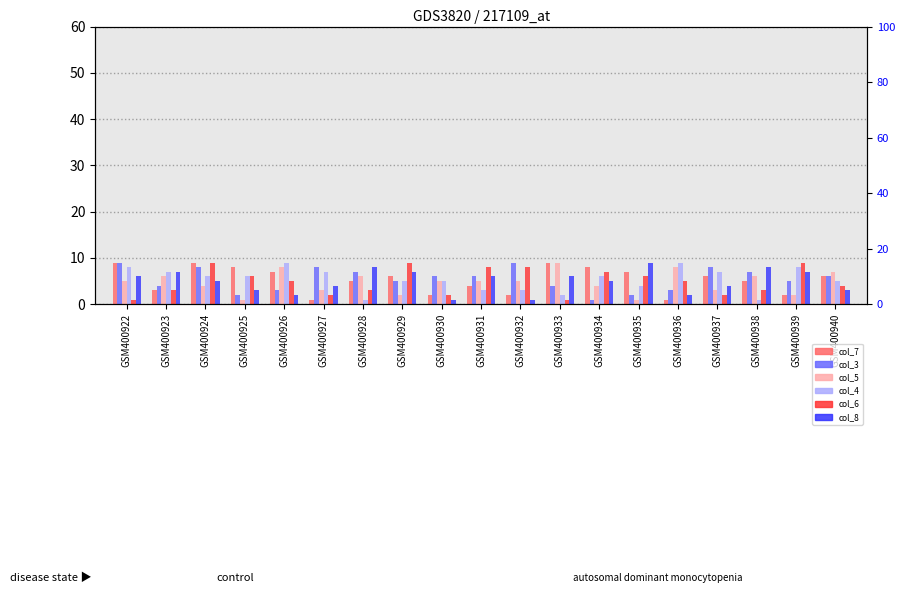

What is the difference between the maximum and minimum values in the col_7 series?

8